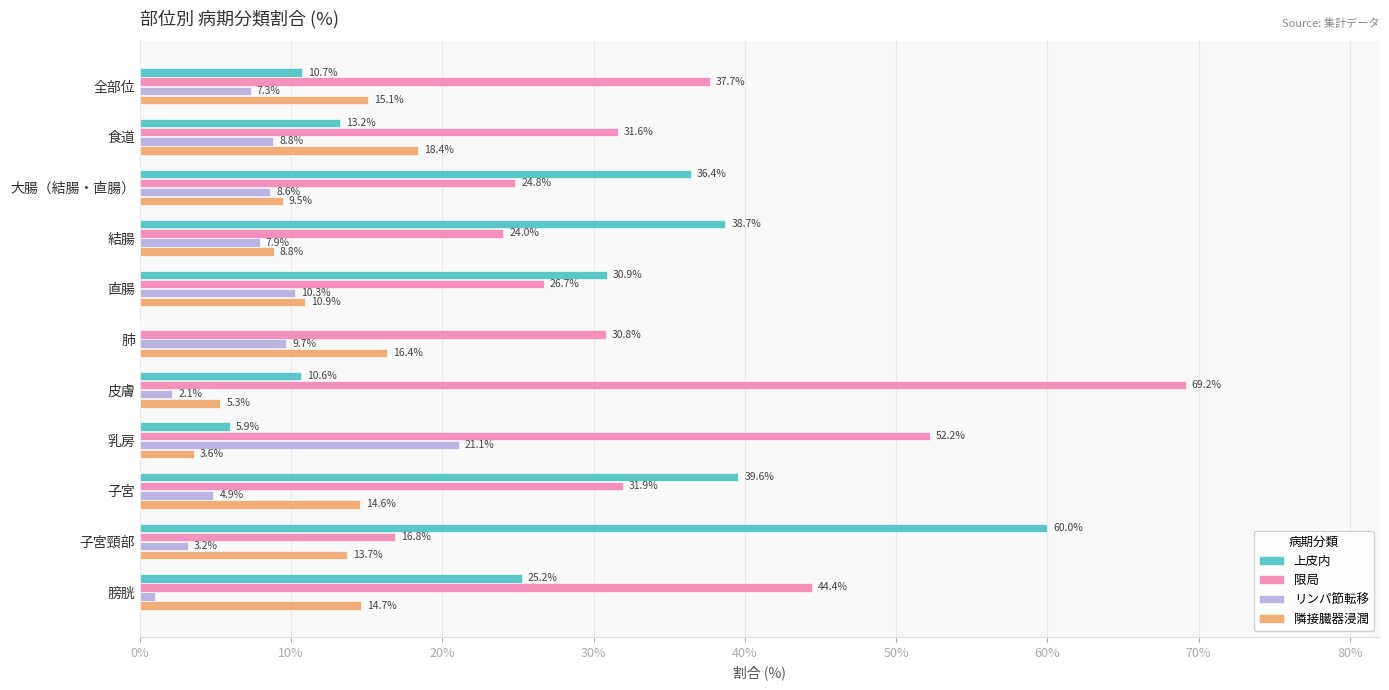

Is it true that 隣接臓器浸潤 equals 8.8 at 結腸?

True